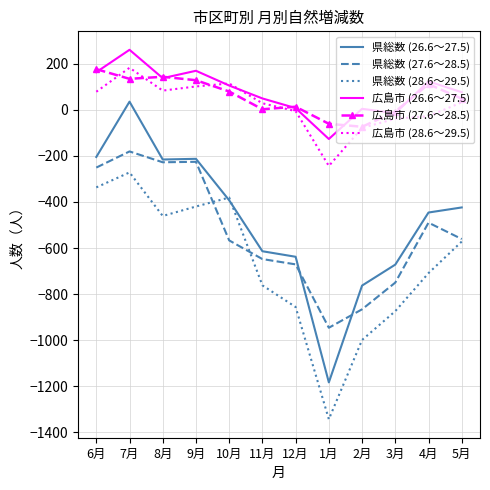

Which category has the highest value in the 広島市 (26.6～27.5) series?

7月